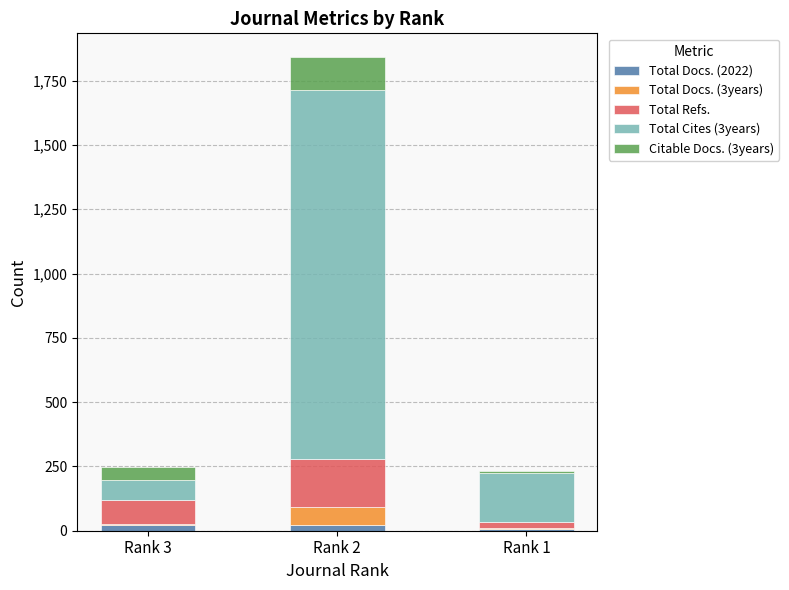

At which category is the sum across all series the highest?

Rank 2